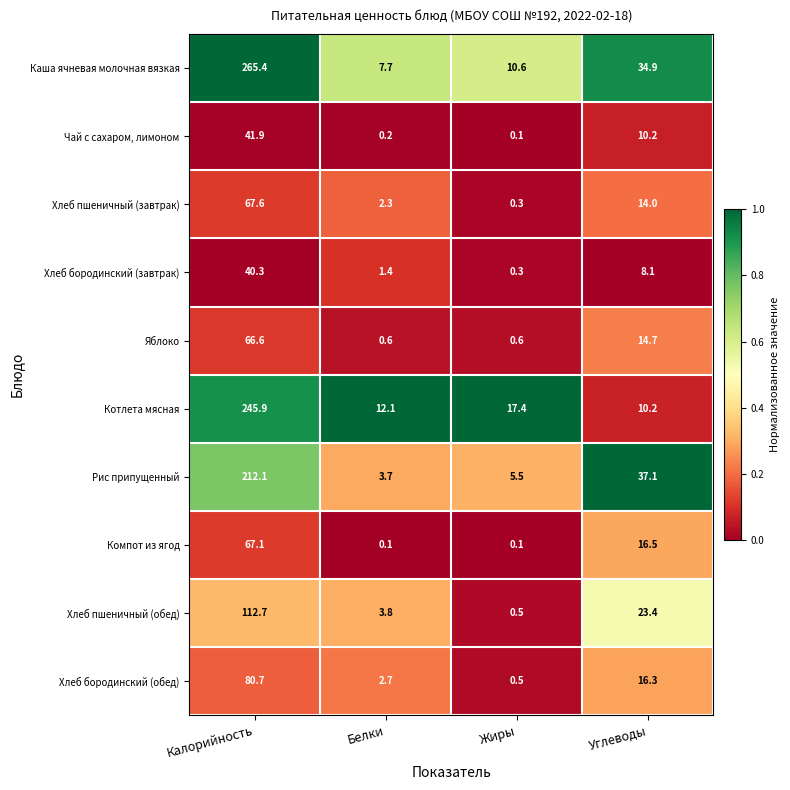

List the series in order of their peak value, lowest first.

Хлеб бородинский (завтрак), Чай с сахаром, лимоном, Яблоко, Компот из ягод, Хлеб пшеничный (завтрак), Хлеб бородинский (обед), Хлеб пшеничный (обед), Рис припущенный, Котлета мясная, Каша ячневая молочная вязкая